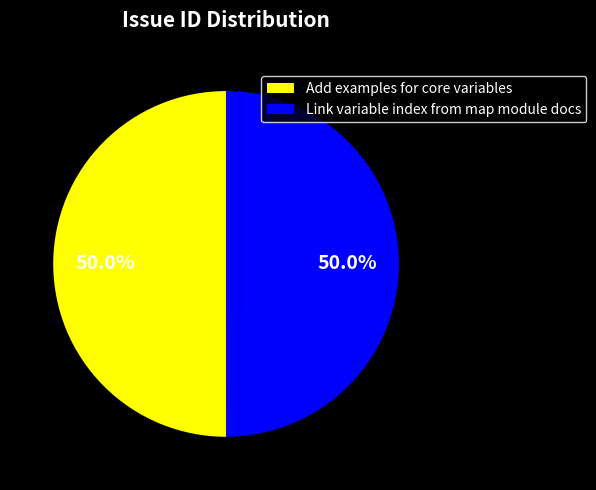

Approximately how many times larger is the value at Add examples for core variables compared to Link variable index from map module docs?

1.0